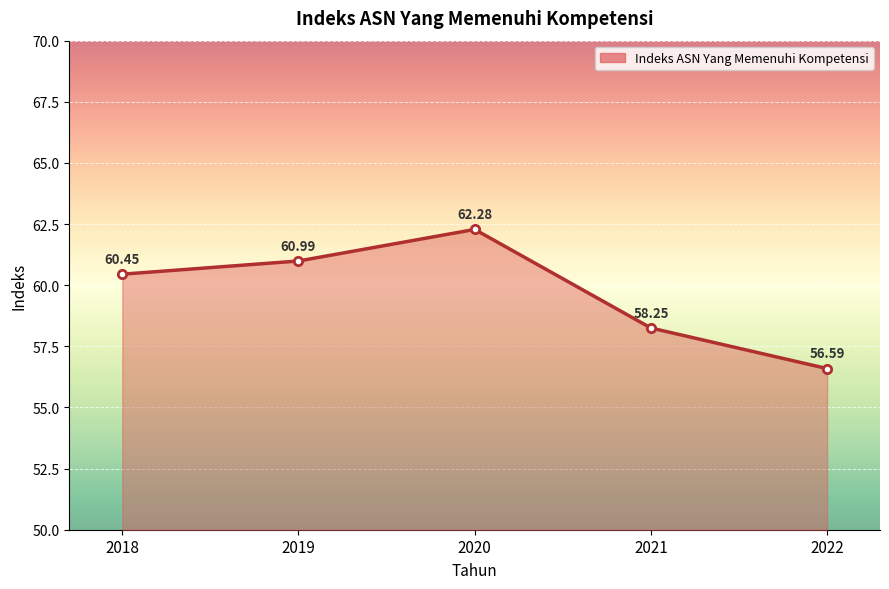

What is the smallest value displayed?

56.6